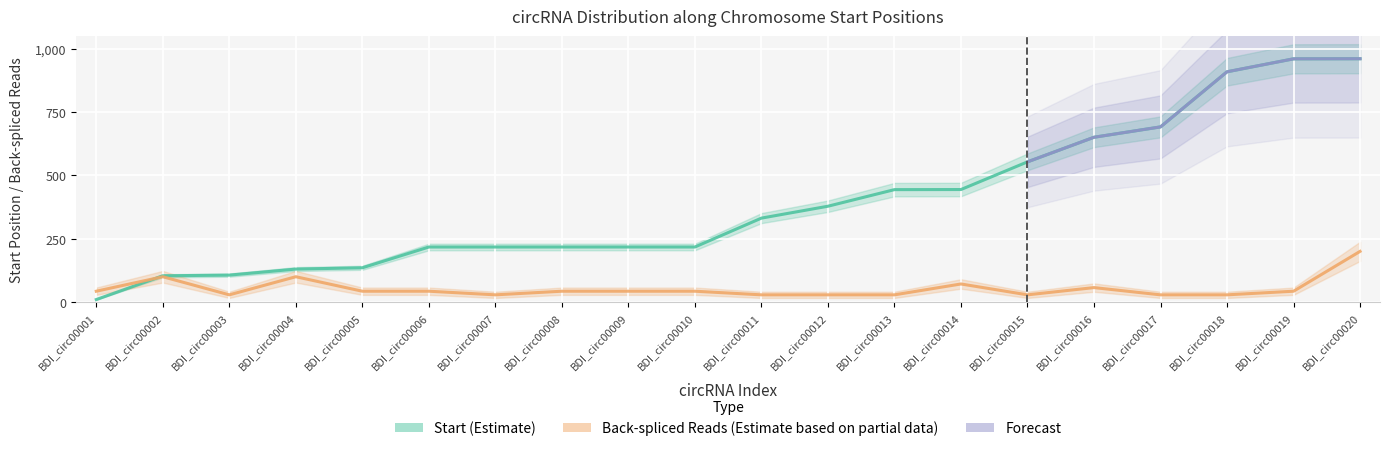

What is the approximate value of Number of unique back spliced reads at BDI_circ00004?

100.0